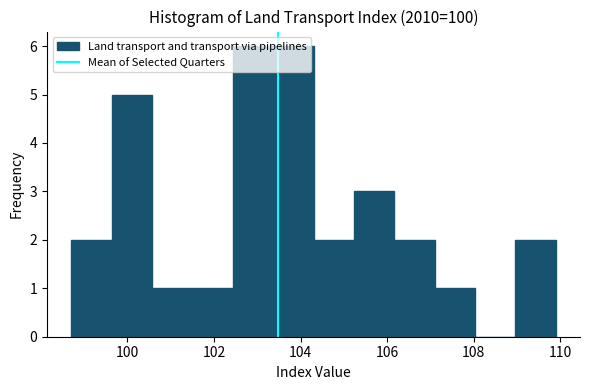

Reading left to right, list every bar in this chart as the range it spans on the x-axis followed by its height. Neither the bar edges nor the heights are printed on the chart, so give them approximately, as read against the axes.

98.8 to 99.6: 2
99.6 to 100.6: 5
100.6 to 101.6: 1
101.6 to 102.4: 1
102.4 to 103.4: 6
103.4 to 104.4: 6
104.4 to 105.2: 2
105.2 to 106.2: 3
106.2 to 107.2: 2
107.2 to 108.0: 1
108.0 to 109.0: 0
109.0 to 110.0: 2